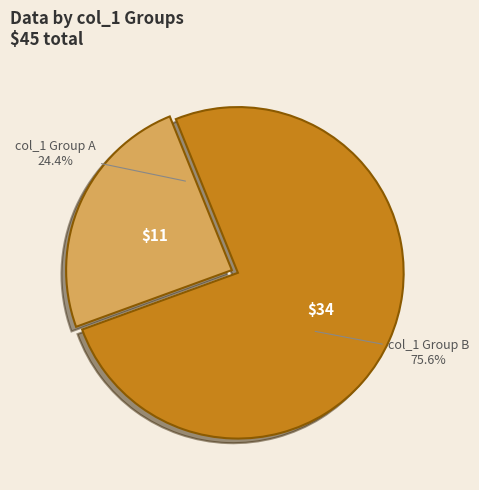

Which slice is the smallest?

col_1 Group A